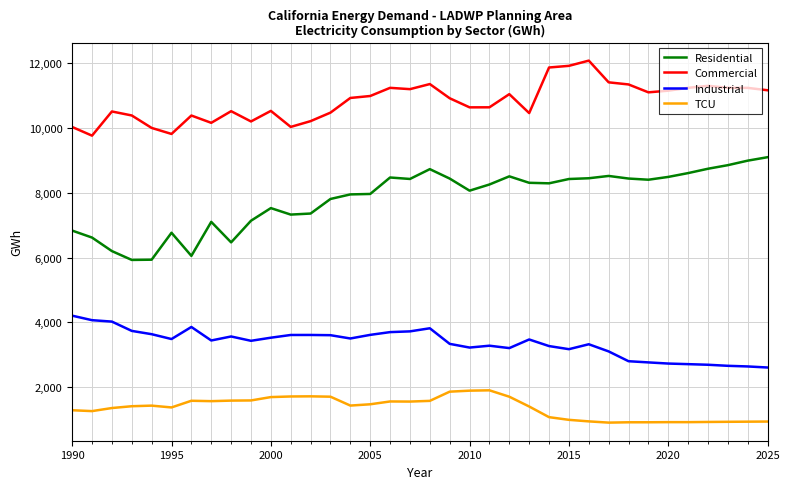

Which series has the widest spread of values?

Residential